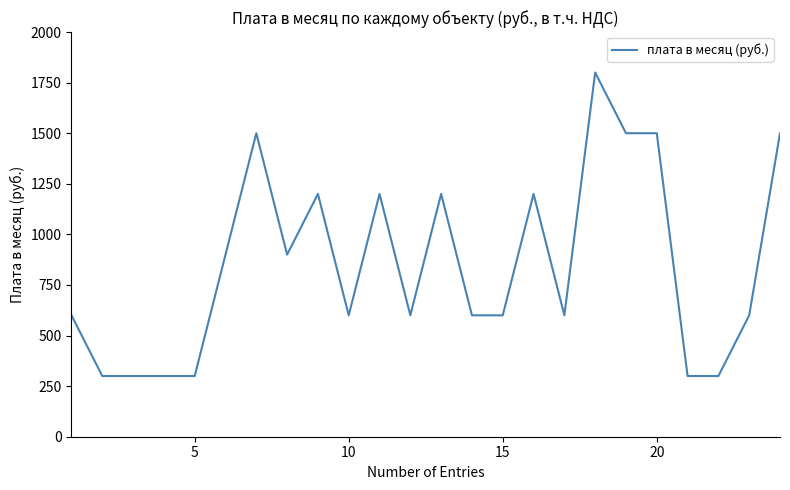

How many series are shown in this chart?

1